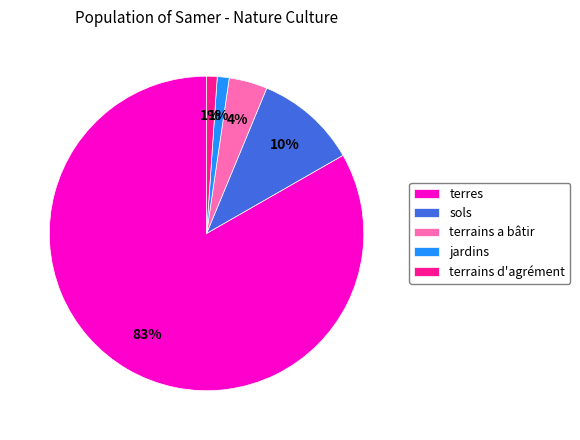

Which category has the biggest portion of the pie?

terres